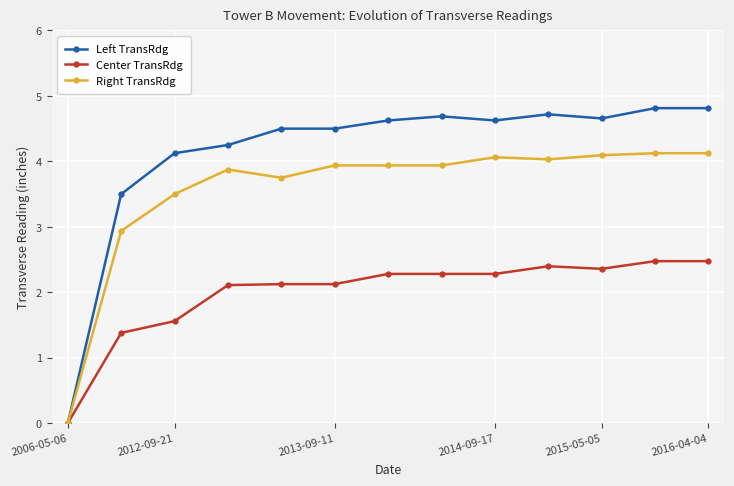

True or false: Left TransRdg has more than 0 points higher than both neighbors.

True